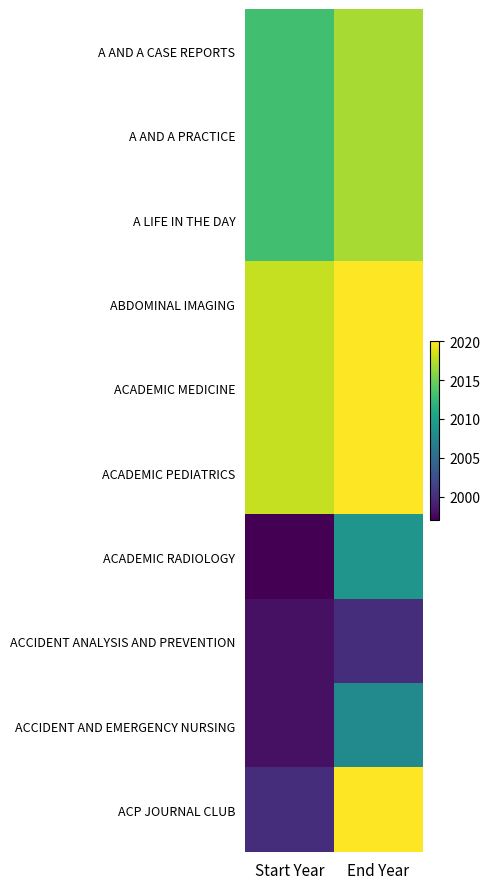

List the series in order of their peak value, highest first.

ABDOMINAL IMAGING, ACADEMIC MEDICINE, ACADEMIC PEDIATRICS, ACP JOURNAL CLUB, A AND A CASE REPORTS, A AND A PRACTICE, A LIFE IN THE DAY, ACADEMIC RADIOLOGY, ACCIDENT AND EMERGENCY NURSING, ACCIDENT ANALYSIS AND PREVENTION